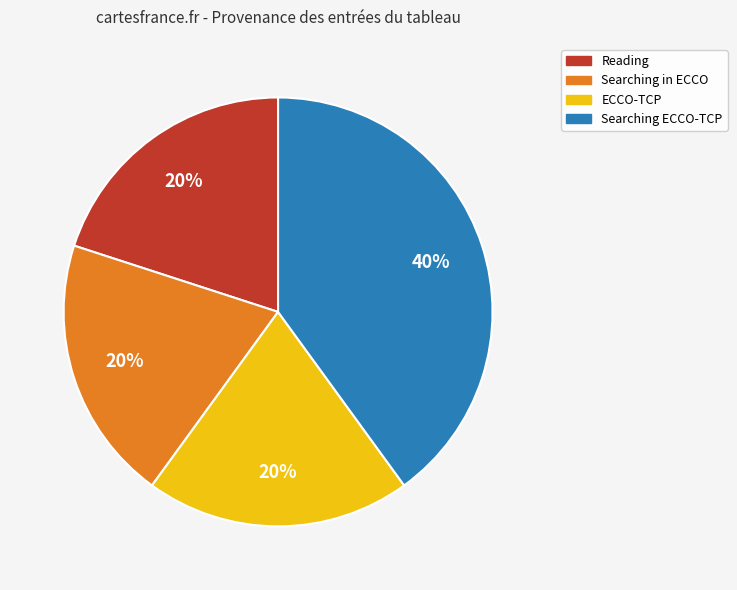

Does any single category account for the majority?

No